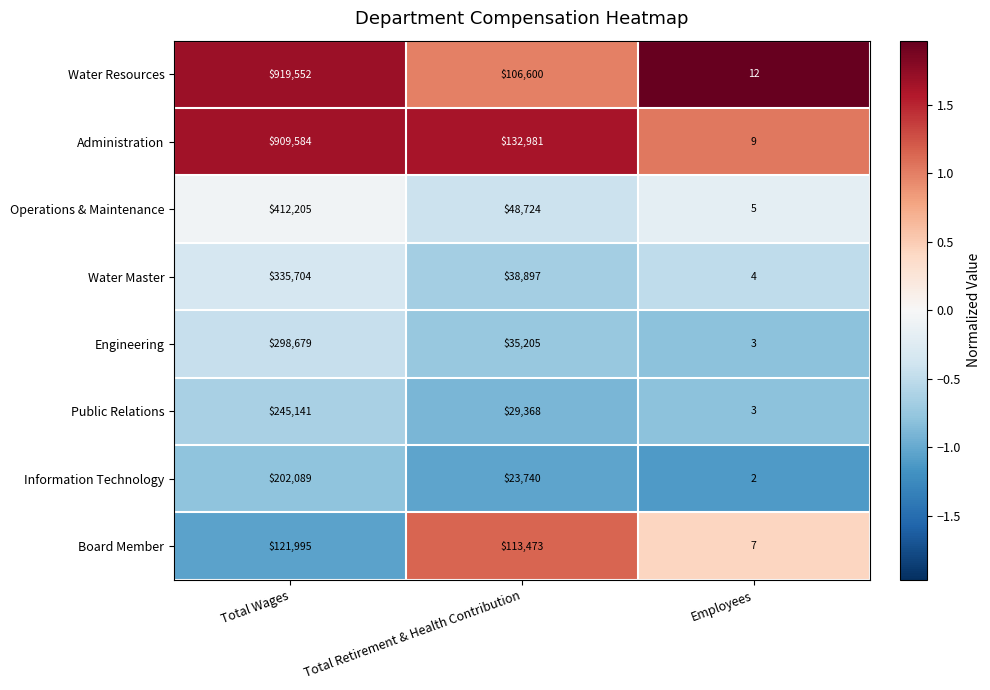

What is the minimum value for Public Relations?

3